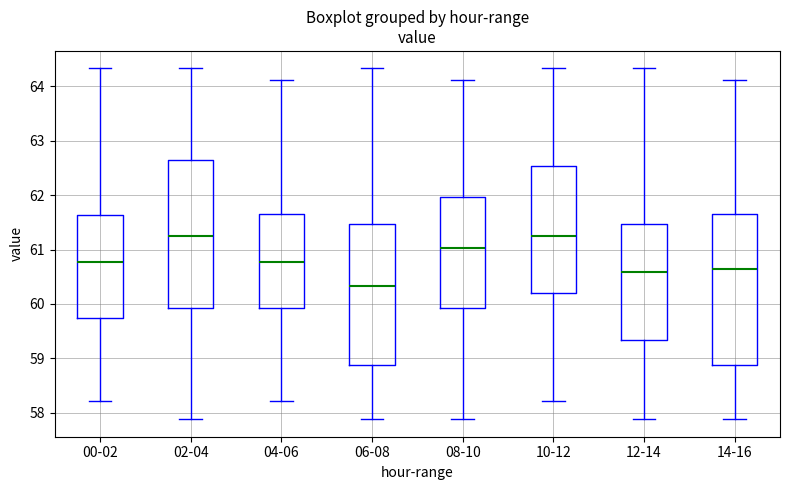

Where does the lower whisker of the box for 10-12 end on the y-axis? The values are not printed on the chart, so give them approximately, as read against the axis.

58.2